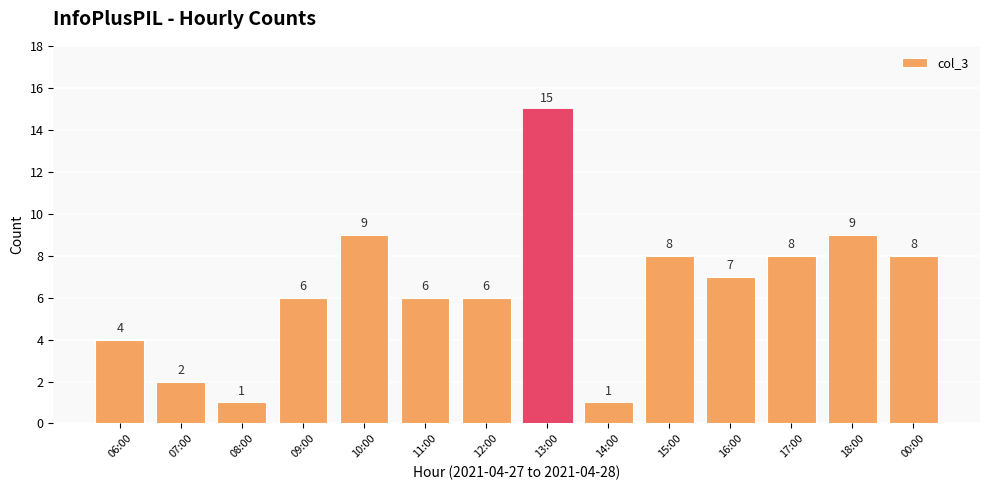

Is it true that the value at 00:00 is 8?

True